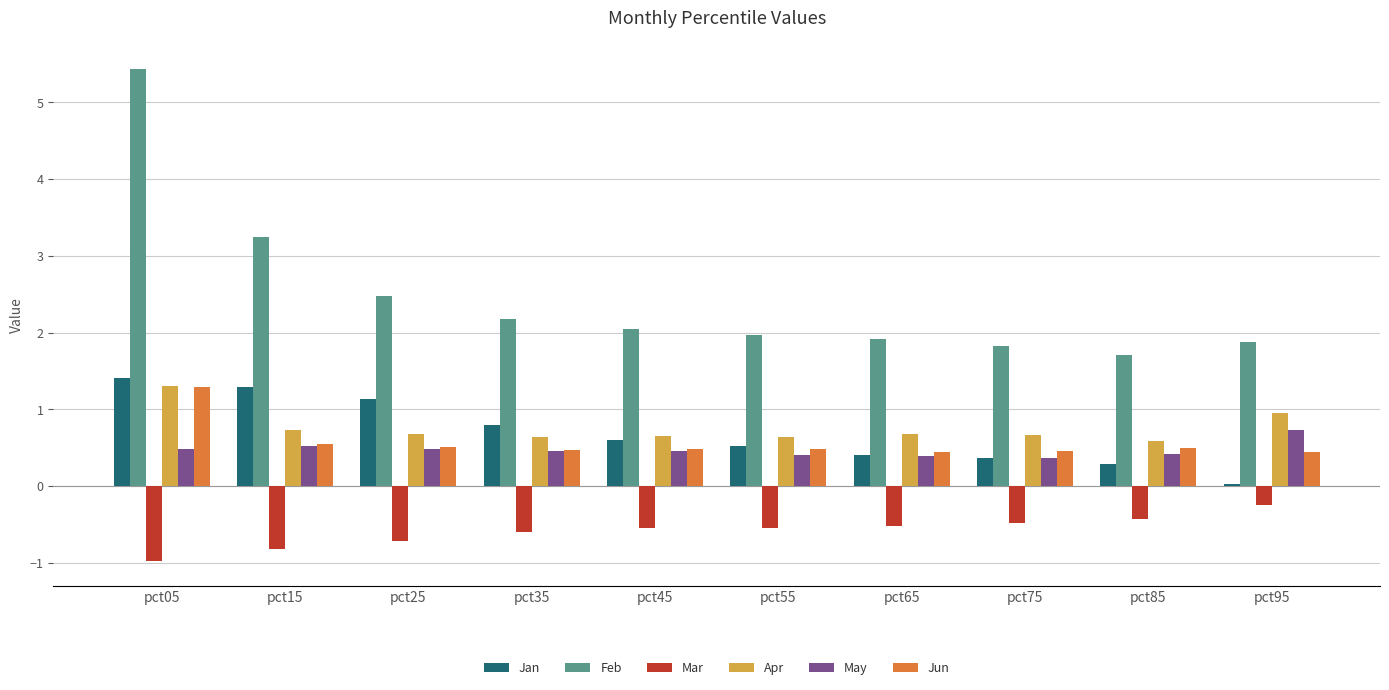

The Jan series shows 0.0 at pct95. True or false?

True